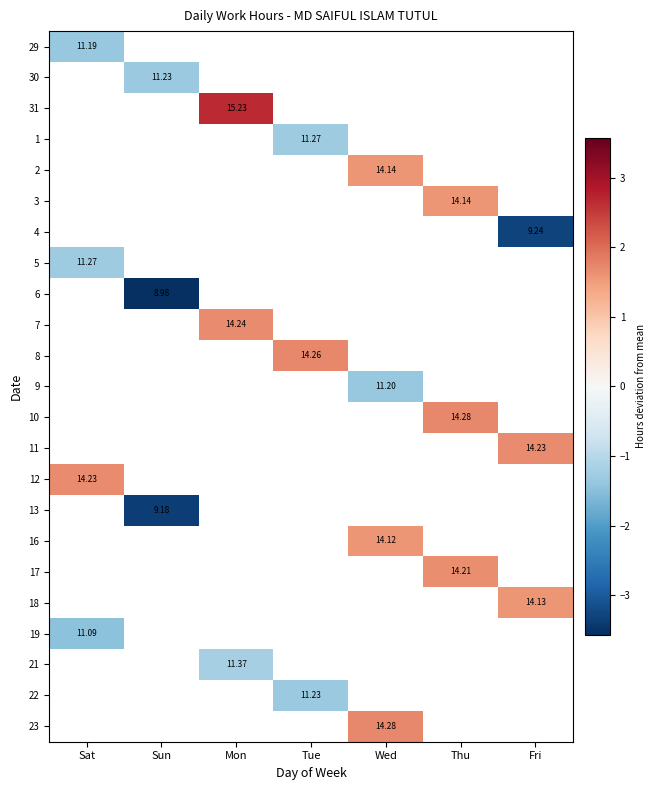

How many distinct data groups are displayed?

23